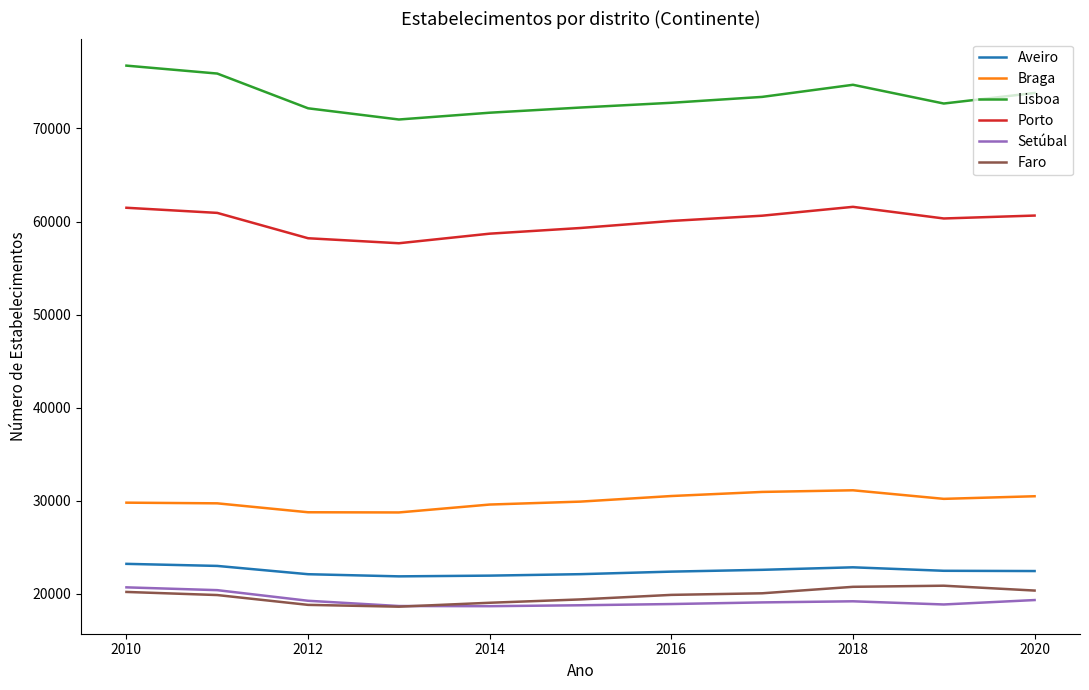

Which series has the largest total across all categories?

Lisboa